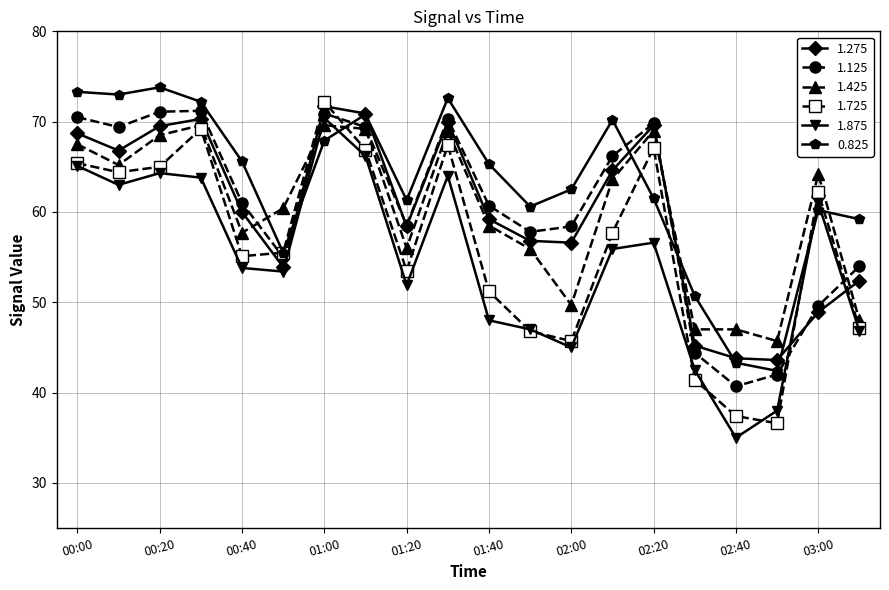

What is the value of the 1.425 point at the 3rd from the left?

68.5